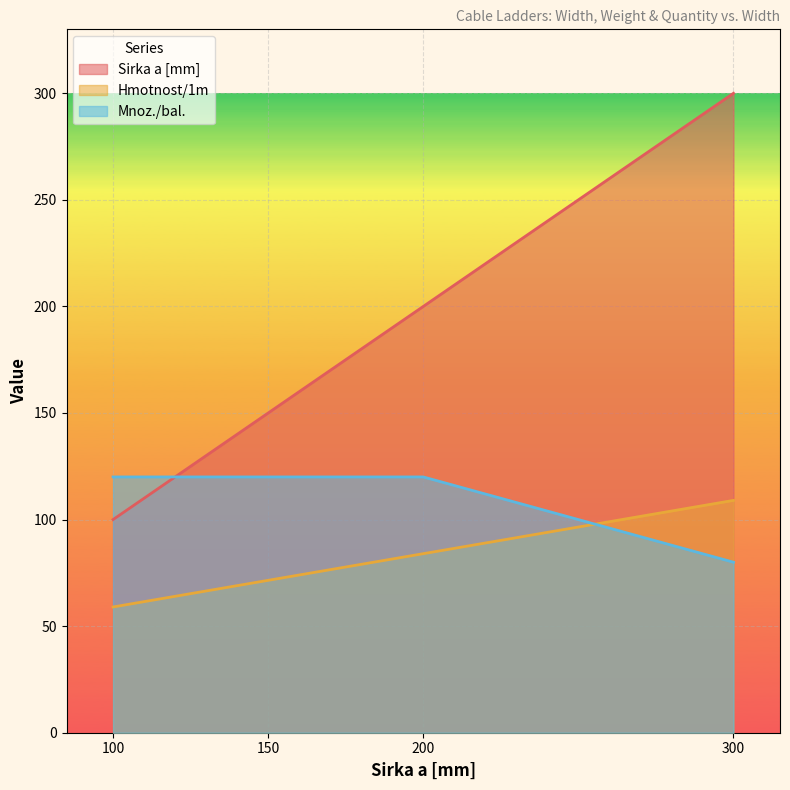

At 200, list the series in order from smallest to largest.

Hmotnost/1m, Mnoz./bal., Sirka a [mm]